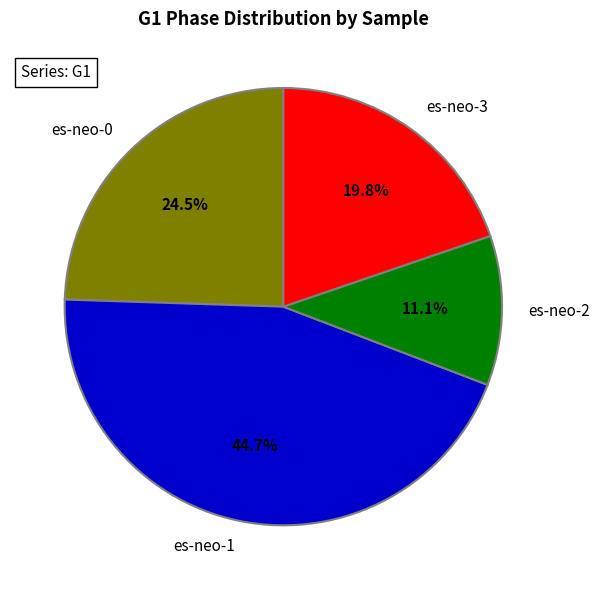

Which slice is the largest?

es-neo-1